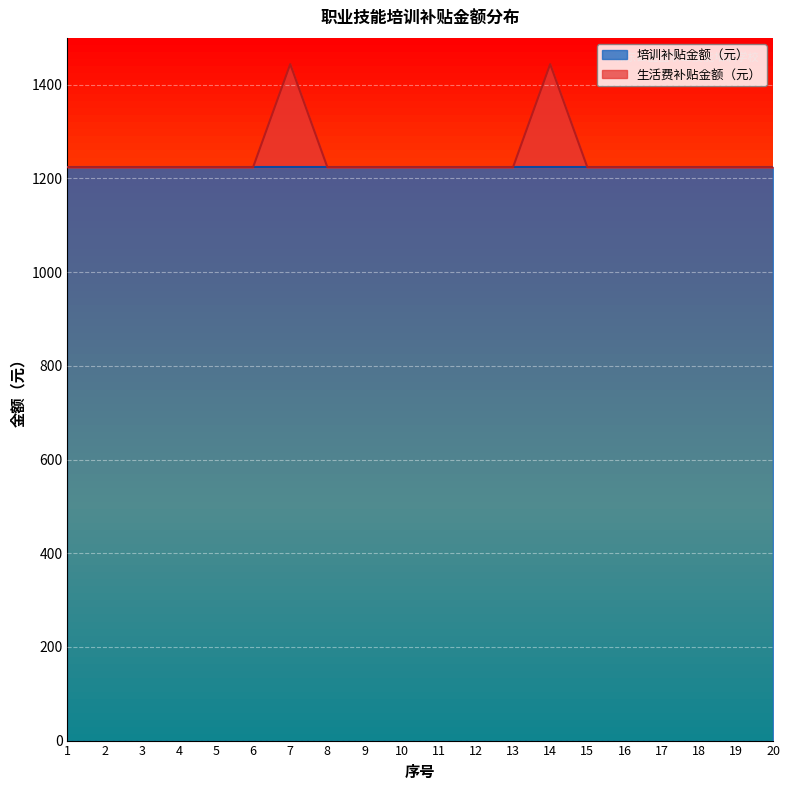

The chart shows a value of 1224 at 11. True or false?

True